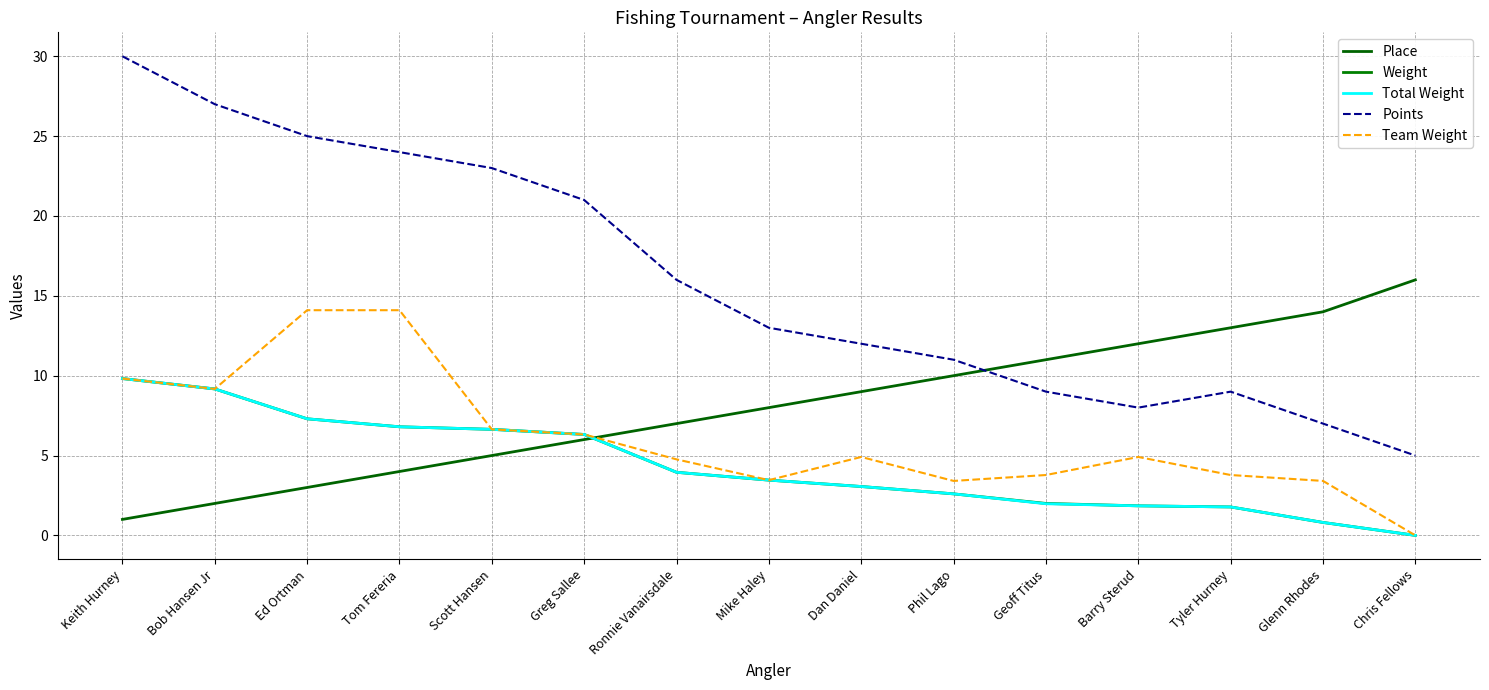

True or false: Team Weight and Points cross at least once.

False